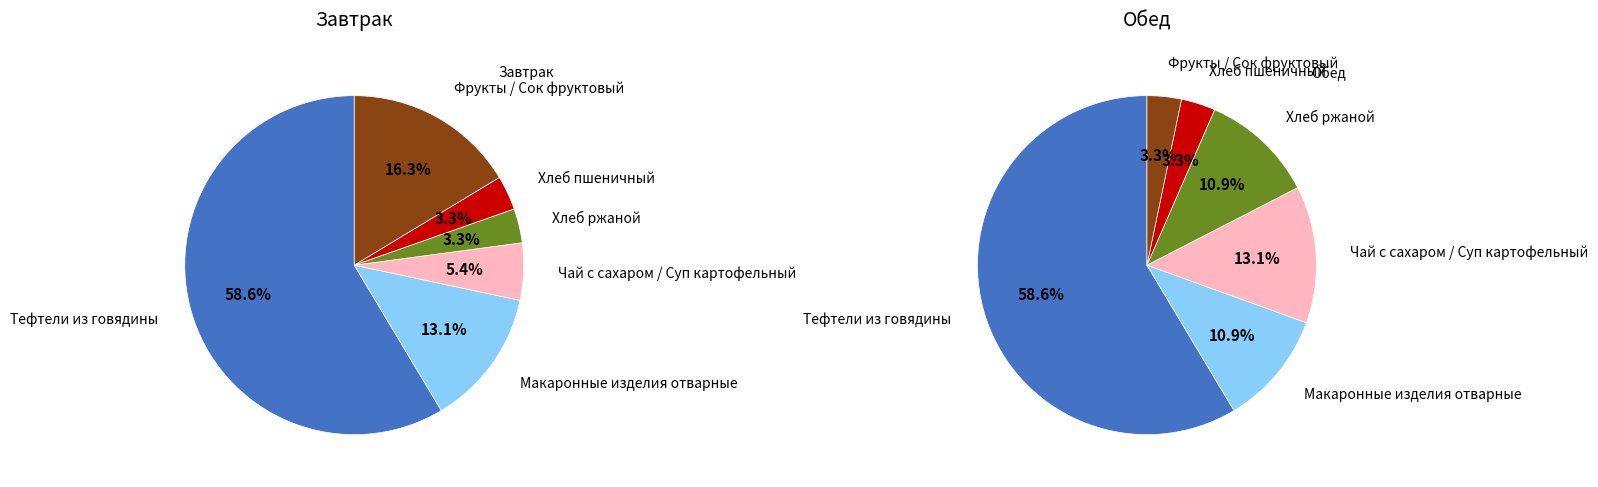

True or false: Макаронные изделия отварные accounts for 11% of the total.

True